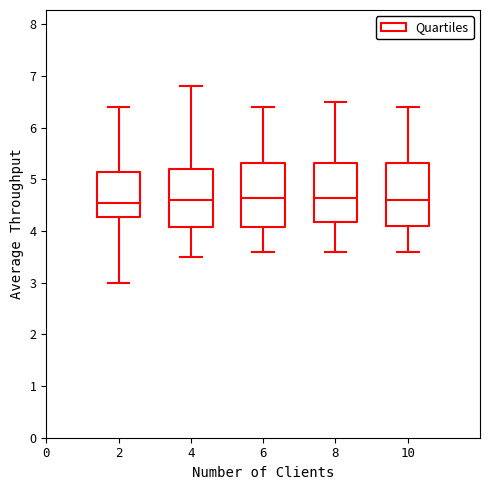

Where is the upper edge of the box at x = 8 on the y-axis? The values are not printed on the chart, so give them approximately, as read against the axis.

5.3